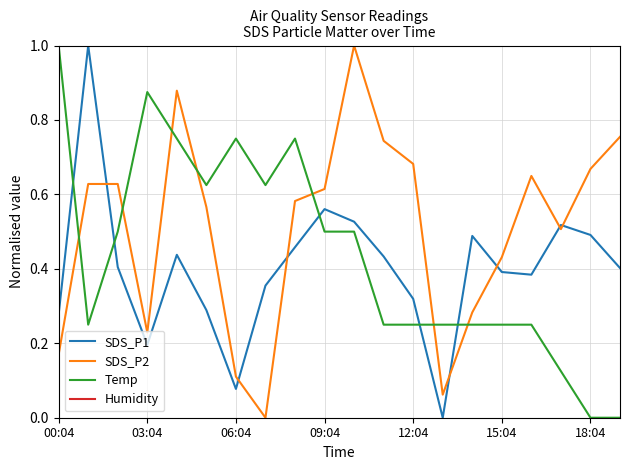

True or false: Humidity has a value of 99.9 at 16.

True